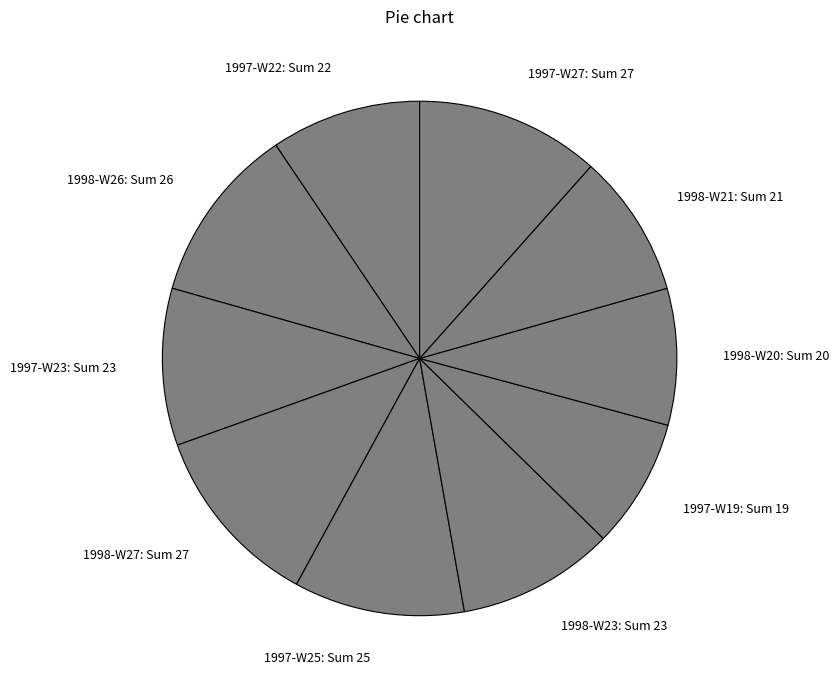

What is the ratio of the value at 1998-W23 to the value at 1998-W26?

0.9